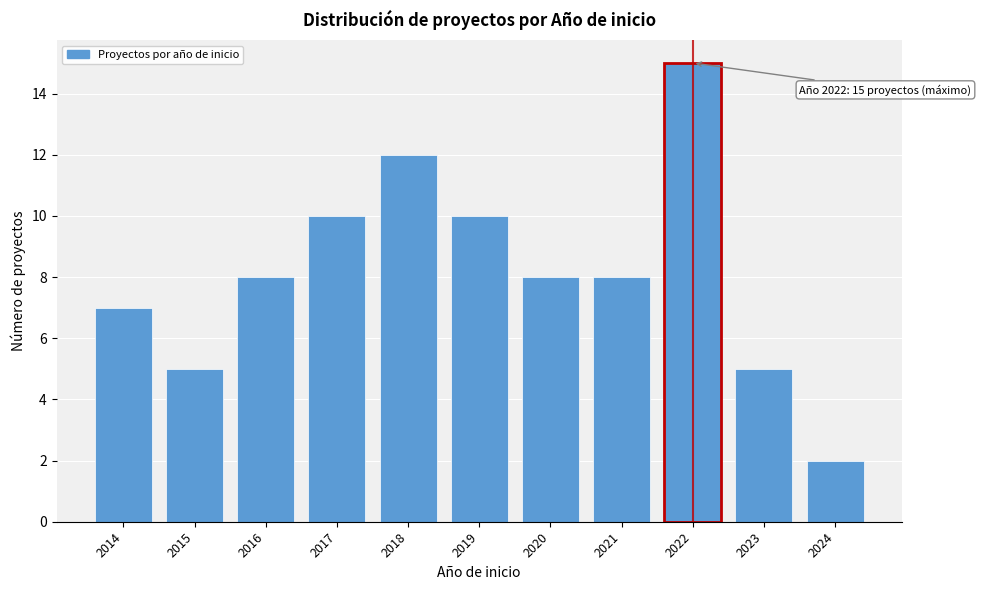

Reading left to right, what are all the values shown in this chart?

7	5	8	10	12	10	8	8	15	5	2